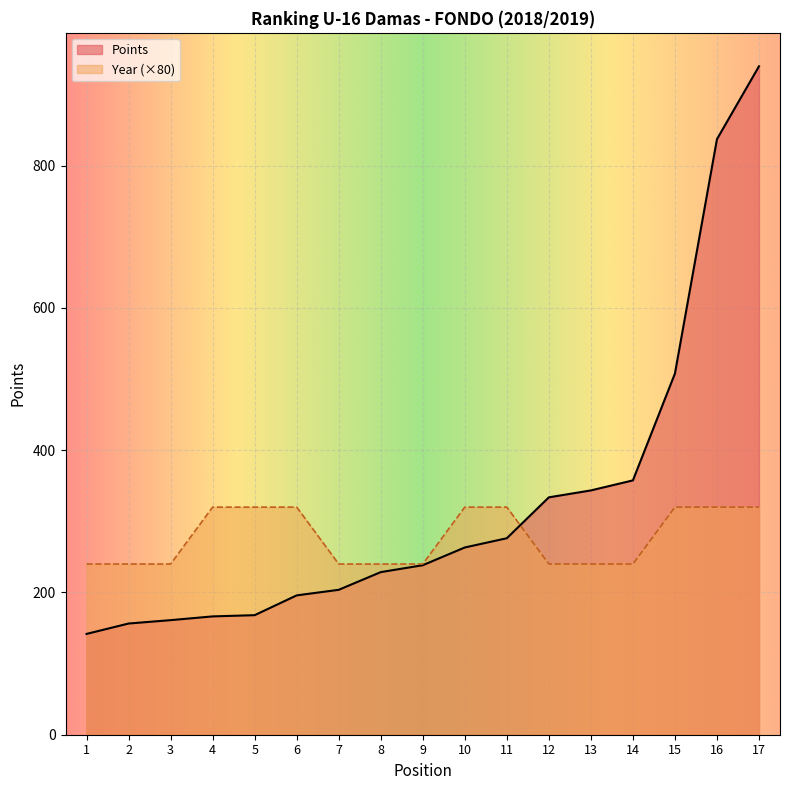

What is the difference between the Points values at 17 and 16?

102.5